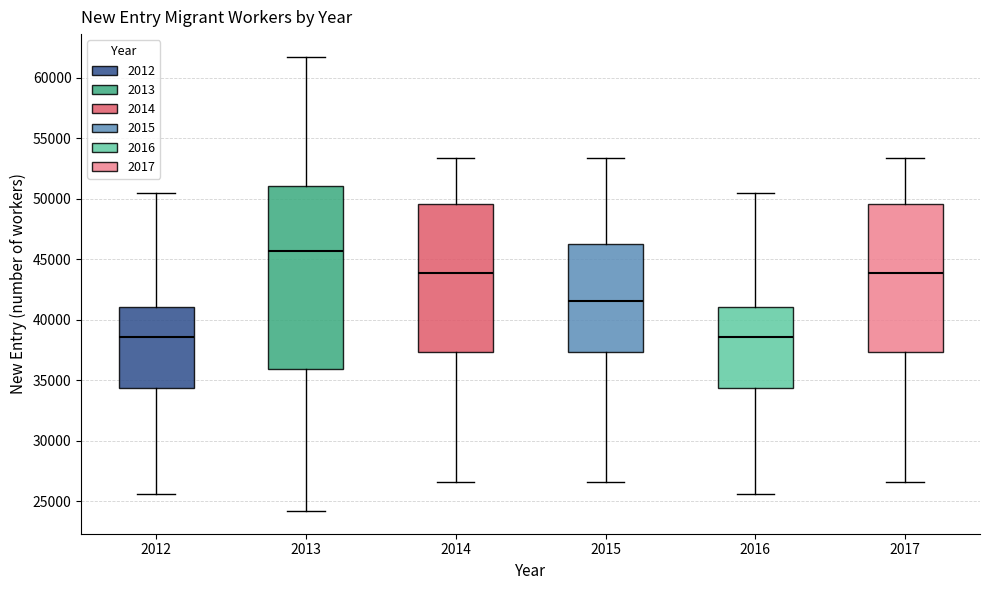

Reading left to right, read every box against the y-axis: the position of its median line, the range the box covers, and the ends of its whiskers. The values are not printed on the chart, so give them approximately, as read against the axis.

2012: median 38500, box 34500 to 41000, whiskers 25500 to 50500
2013: median 45500, box 36000 to 51000, whiskers 24000 to 61500
2014: median 44000, box 37500 to 49500, whiskers 26500 to 53500
2015: median 41500, box 37500 to 46500, whiskers 26500 to 53500
2016: median 38500, box 34500 to 41000, whiskers 25500 to 50500
2017: median 44000, box 37500 to 49500, whiskers 26500 to 53500